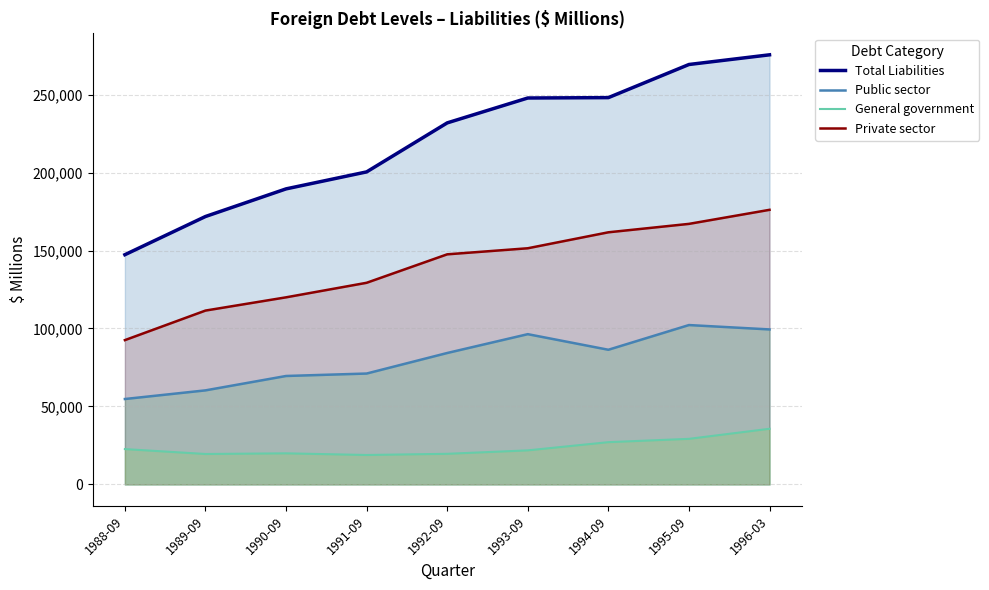

True or false: Private sector has more than 0 interior local peaks.

False